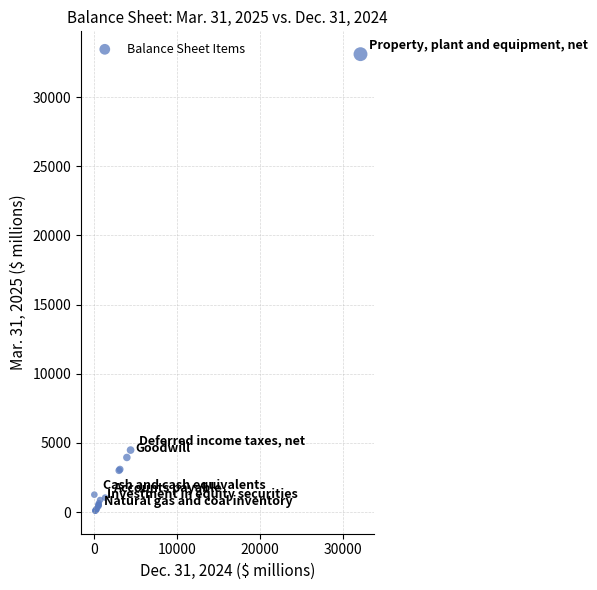

What Y value in the scatter plot is closest to 16590?

4477